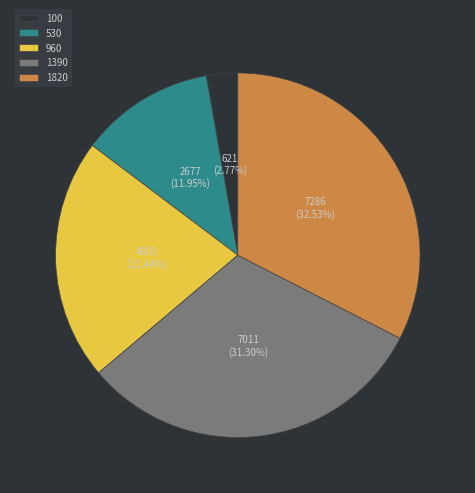

To the nearest percent, what portion does 530 represent?

12%